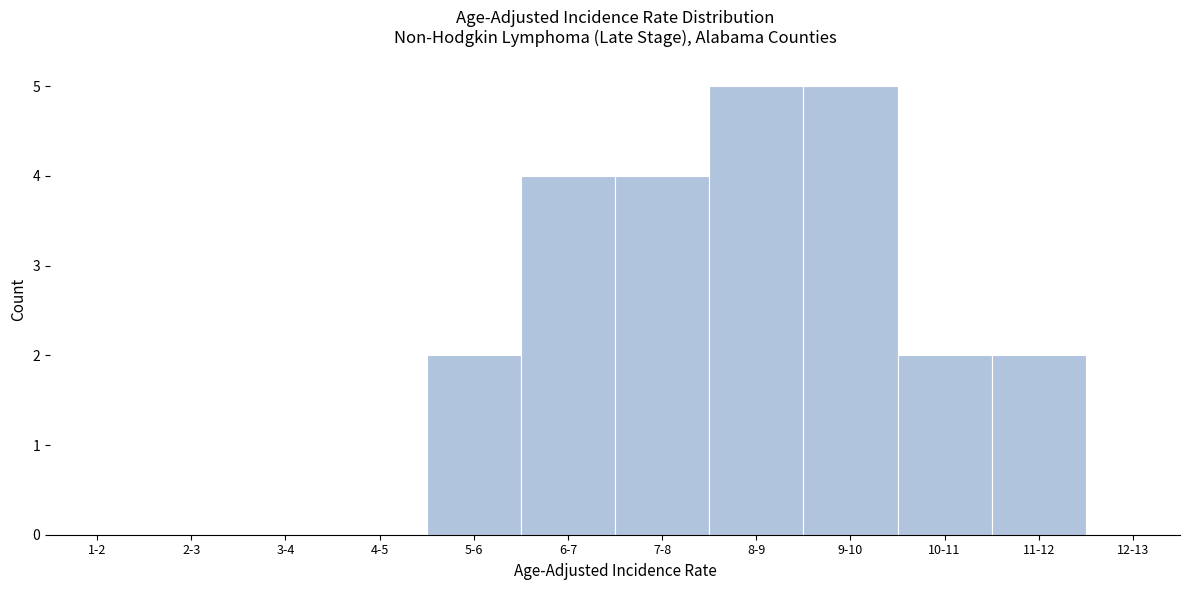

Reading right to left, what are all the values shown in this chart?

12-13=0	11-12=2	10-11=2	9-10=5	8-9=5	7-8=4	6-7=4	5-6=2	4-5=0	3-4=0	2-3=0	1-2=0